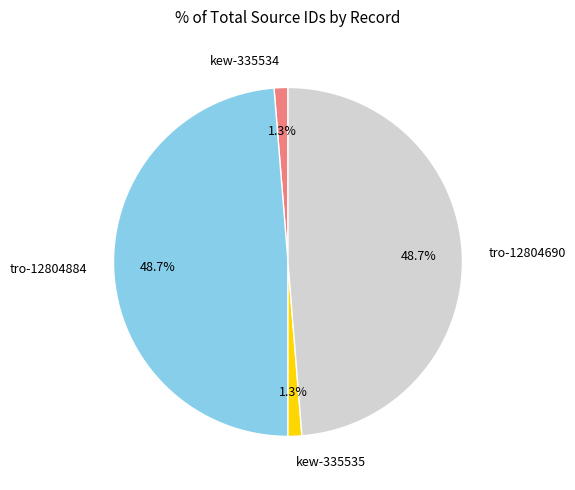

Which has a higher value, kew-335534 or tro-12804884?

tro-12804884